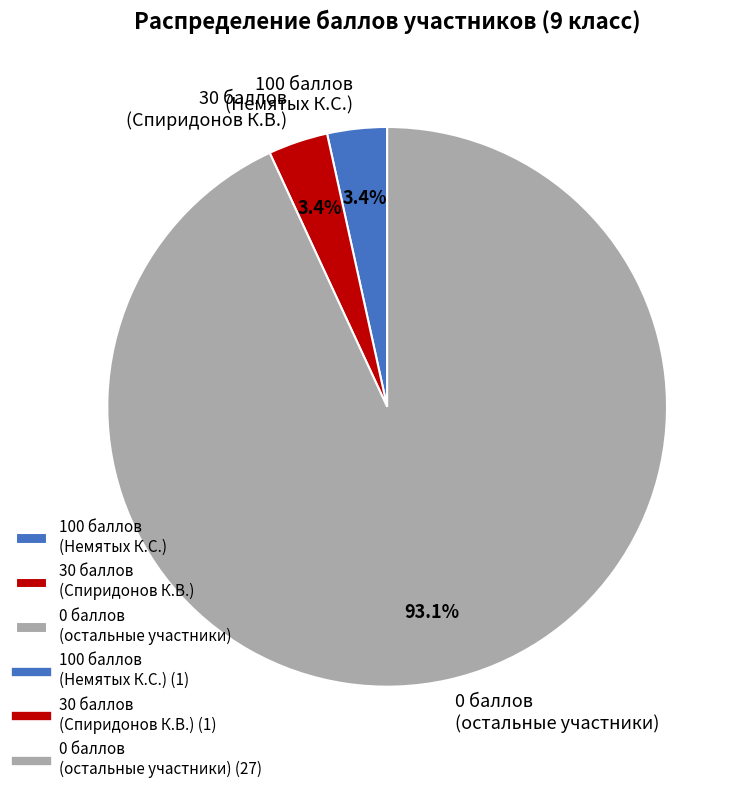

What is the total percentage of 0 баллов (остальные участники) and 100 баллов (Немятых К.С.)?

96.6%